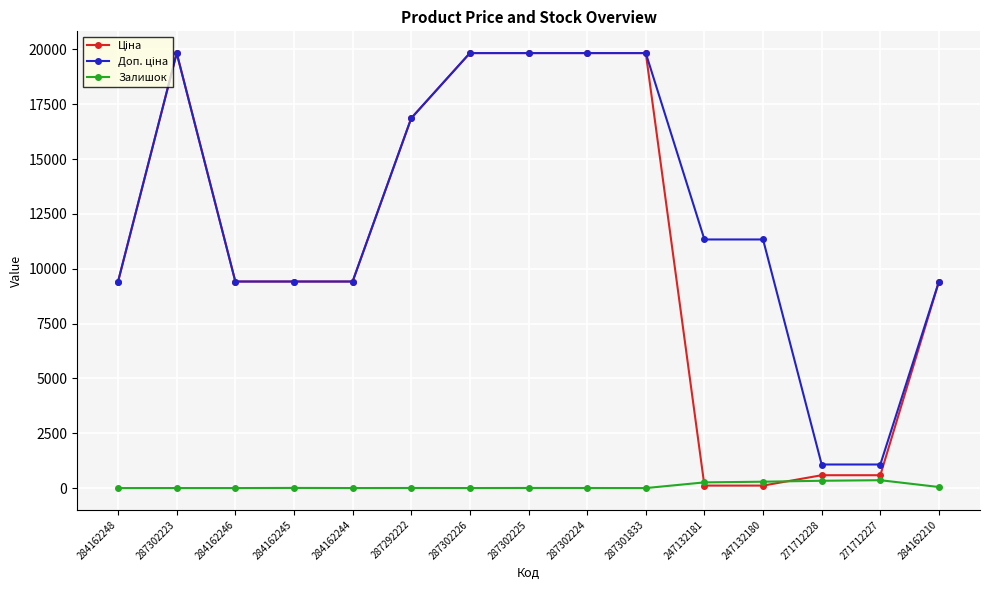

Does the chart have visible grid lines?

Yes